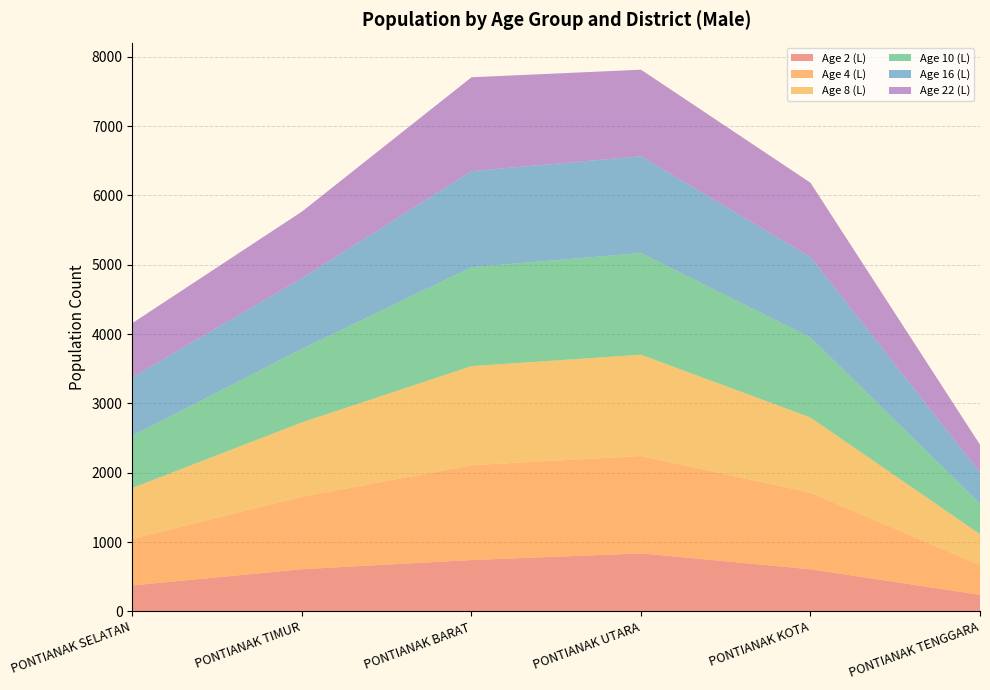

Reading left to right, list all the values displayed in this chart.

Age 2 (L): PONTIANAK SELATAN=374	PONTIANAK TIMUR=608	PONTIANAK BARAT=740	PONTIANAK UTARA=836	PONTIANAK KOTA=607	PONTIANAK TENGGARA=239
Age 4 (L): PONTIANAK SELATAN=673	PONTIANAK TIMUR=1046	PONTIANAK BARAT=1368	PONTIANAK UTARA=1405	PONTIANAK KOTA=1105	PONTIANAK TENGGARA=429
Age 8 (L): PONTIANAK SELATAN=734	PONTIANAK TIMUR=1072	PONTIANAK BARAT=1429	PONTIANAK UTARA=1461	PONTIANAK KOTA=1084	PONTIANAK TENGGARA=445
Age 10 (L): PONTIANAK SELATAN=753	PONTIANAK TIMUR=1059	PONTIANAK BARAT=1427	PONTIANAK UTARA=1466	PONTIANAK KOTA=1154	PONTIANAK TENGGARA=440
Age 16 (L): PONTIANAK SELATAN=845	PONTIANAK TIMUR=1021	PONTIANAK BARAT=1386	PONTIANAK UTARA=1396	PONTIANAK KOTA=1160	PONTIANAK TENGGARA=451
Age 22 (L): PONTIANAK SELATAN=780	PONTIANAK TIMUR=961	PONTIANAK BARAT=1354	PONTIANAK UTARA=1249	PONTIANAK KOTA=1072	PONTIANAK TENGGARA=400